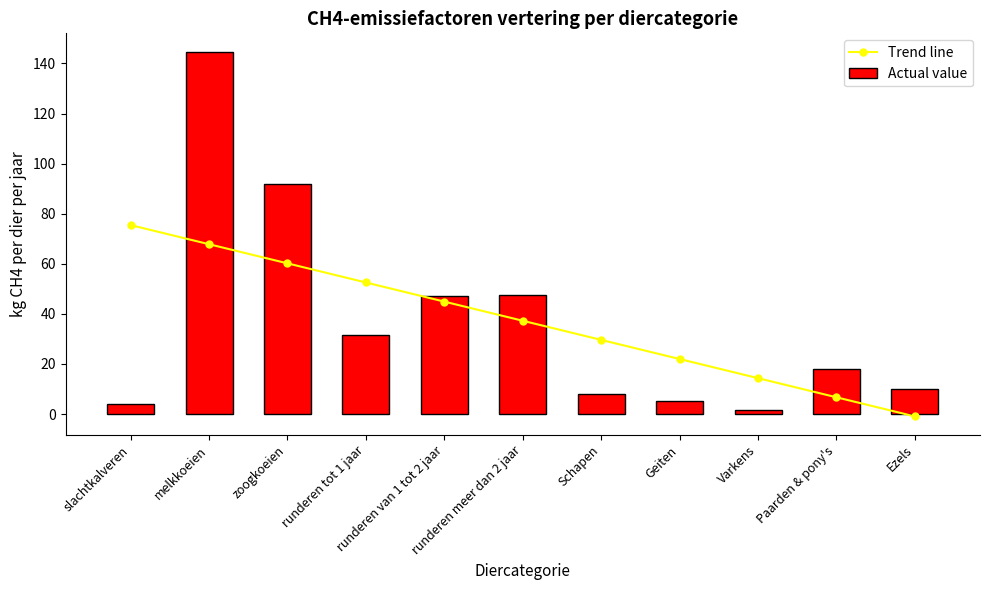

What is the difference between the second highest and minimum values in the Trend line series?

68.8